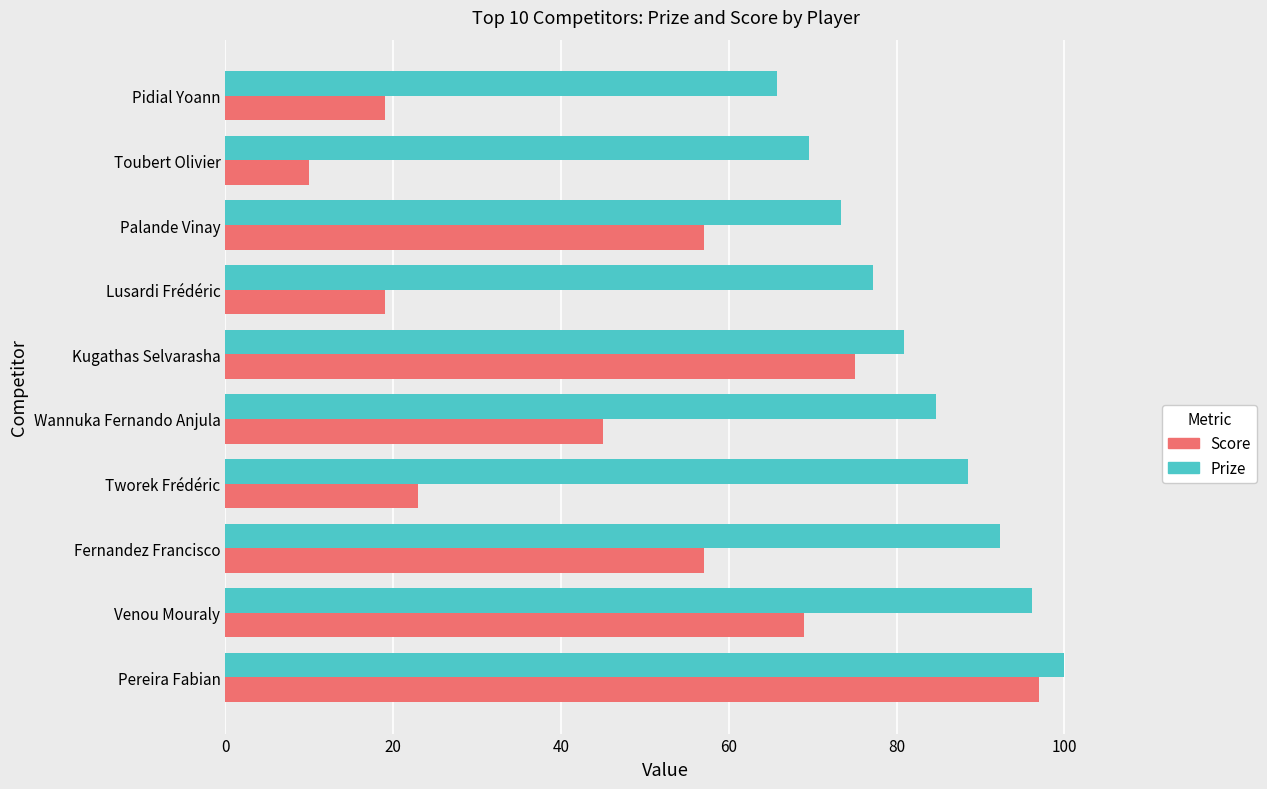

Which series has the largest total across all categories?

Prize